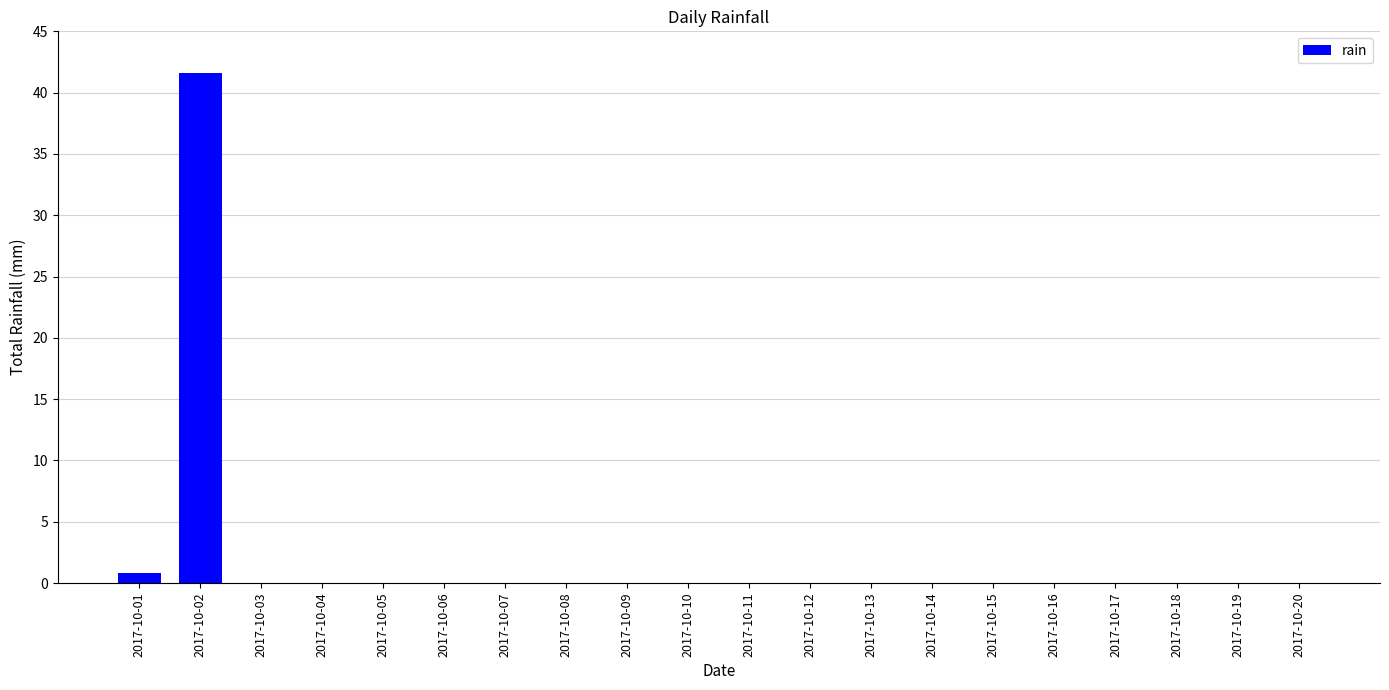

The value at 2017-10-06 is 0.0. True or false?

True